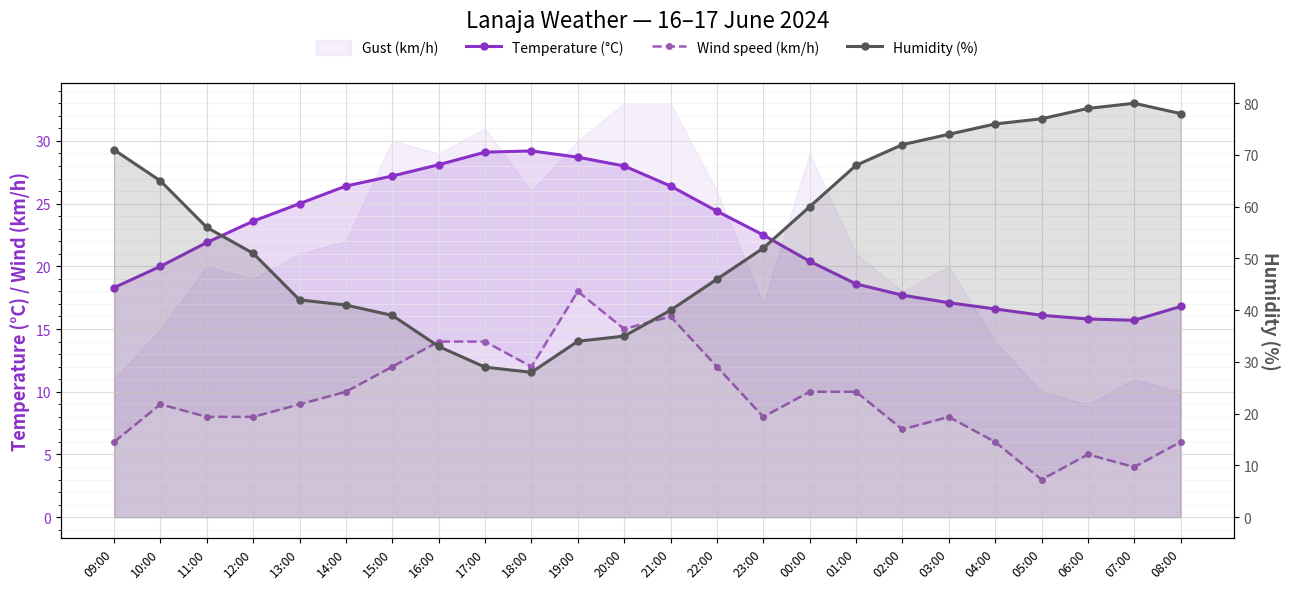

In Temperature (°C), how many points are higher than both neighbors (excluding endpoints)?

1